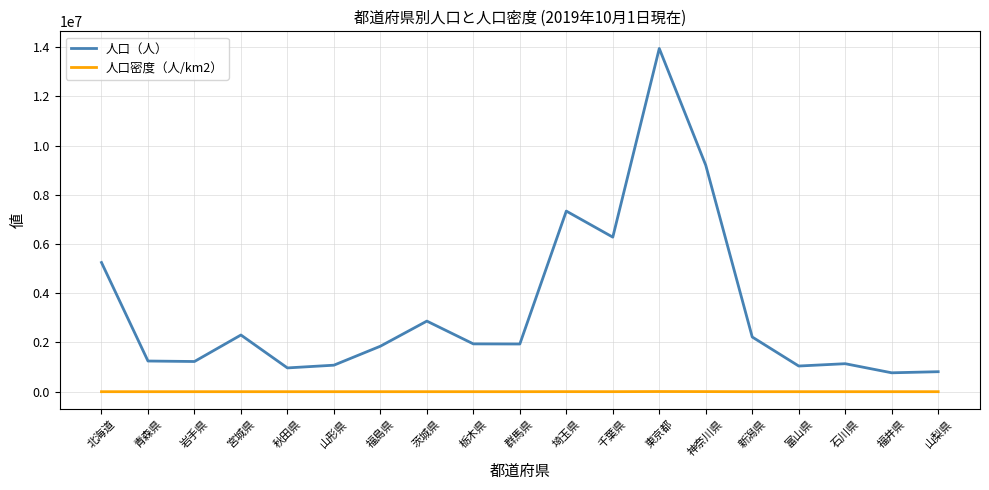

Which series has the widest spread of values?

人口（人）